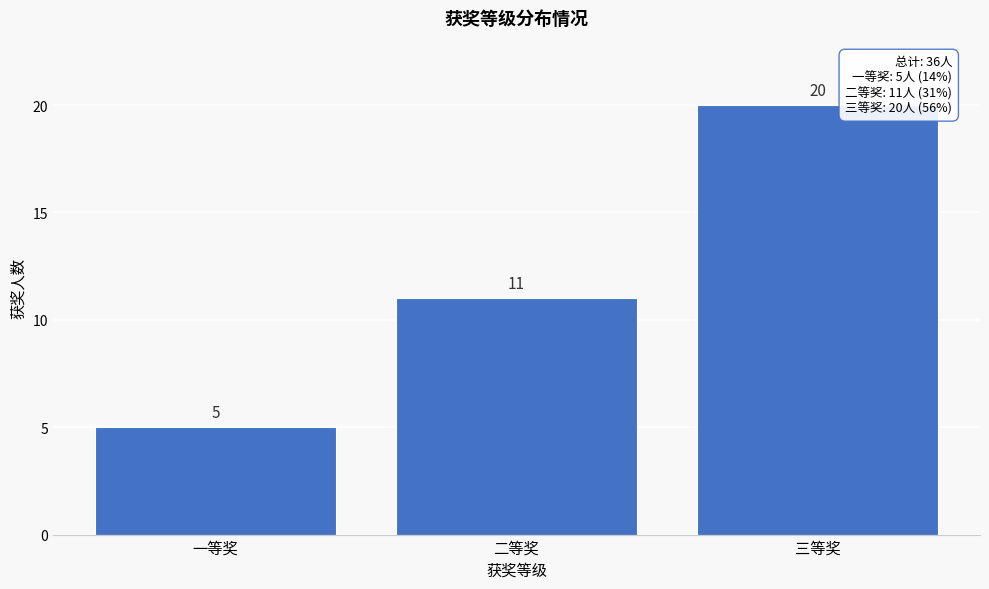

Reading right to left, transcribe all the data shown in this chart.

三等奖=20	二等奖=11	一等奖=5